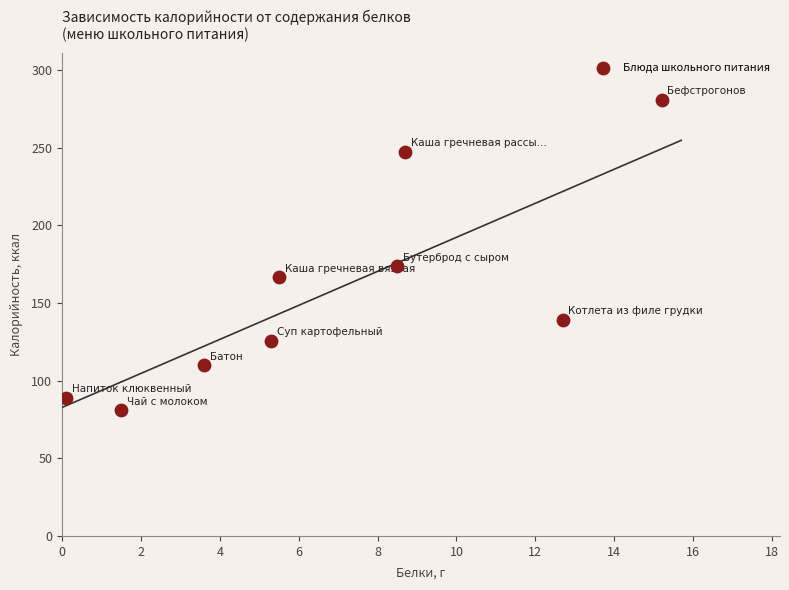

What Y value in the scatter plot is closest to 181?

173.7